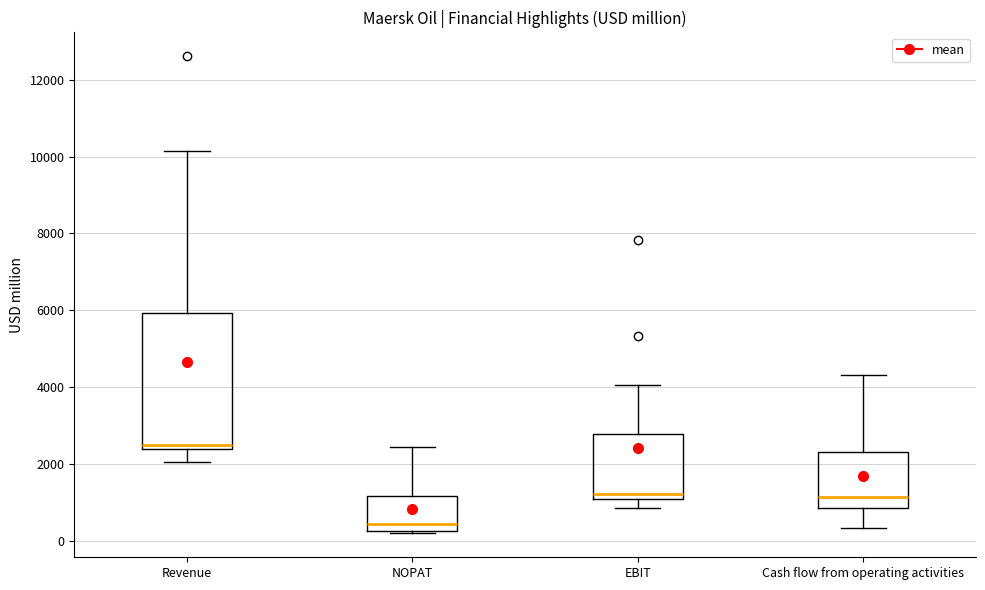

Where does the upper whisker of the box for Cash flow from operating activities end on the y-axis? The values are not printed on the chart, so give them approximately, as read against the axis.

4400